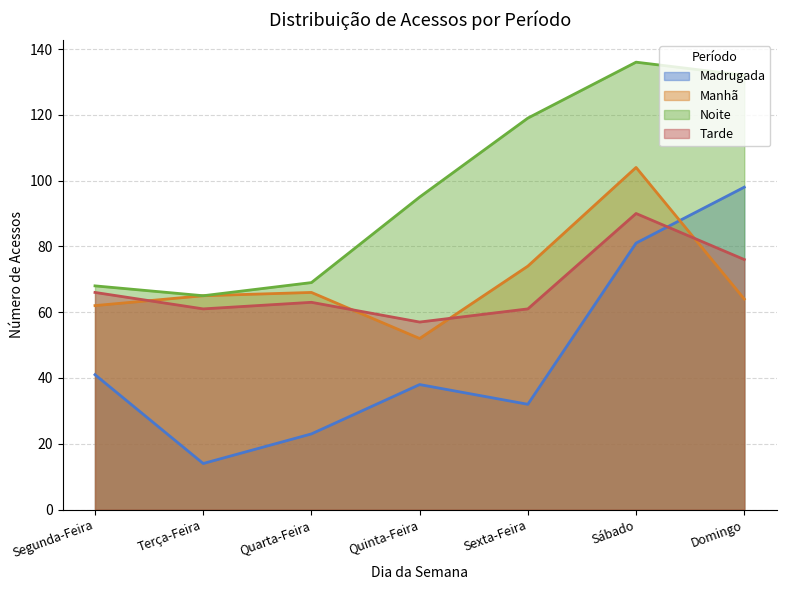

In Noite, how many points are higher than both neighbors (excluding endpoints)?

1